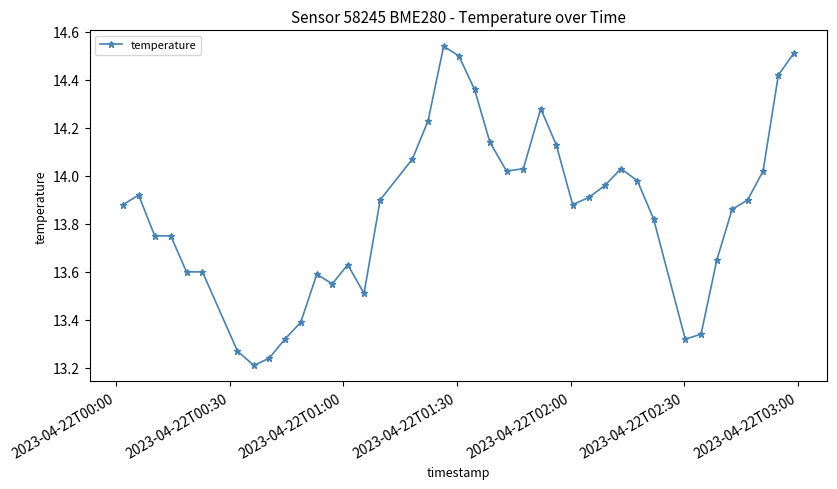

What is the difference between the maximum and minimum values?

1.3